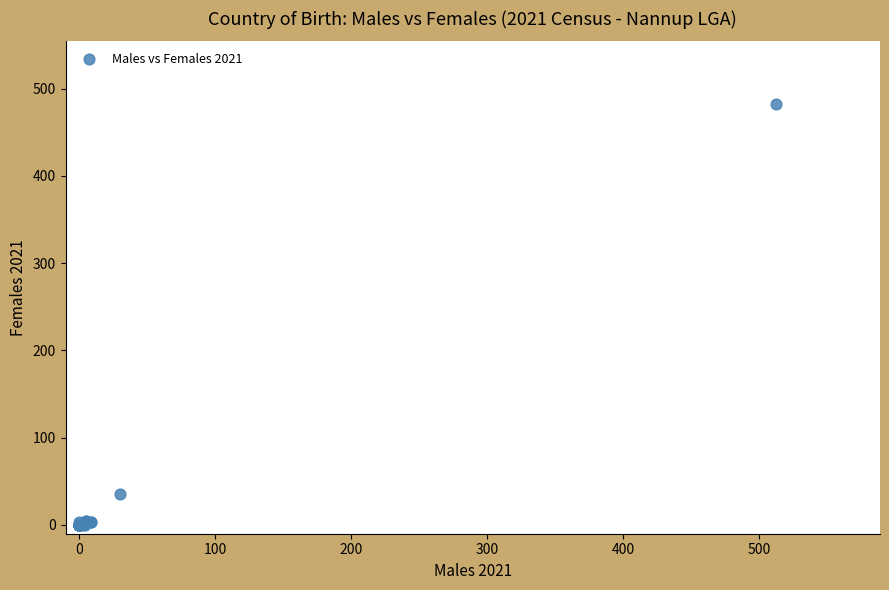

What Y value in the scatter plot is closest to 241?

36